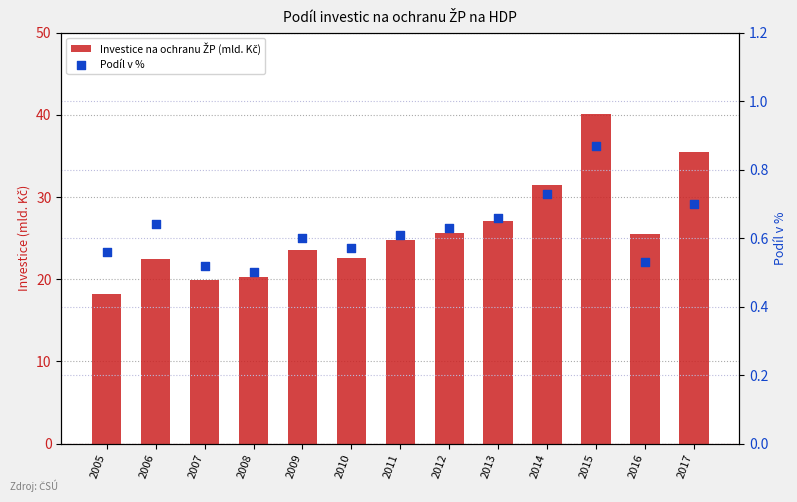

What is the total value across all series at 2007?

20.4